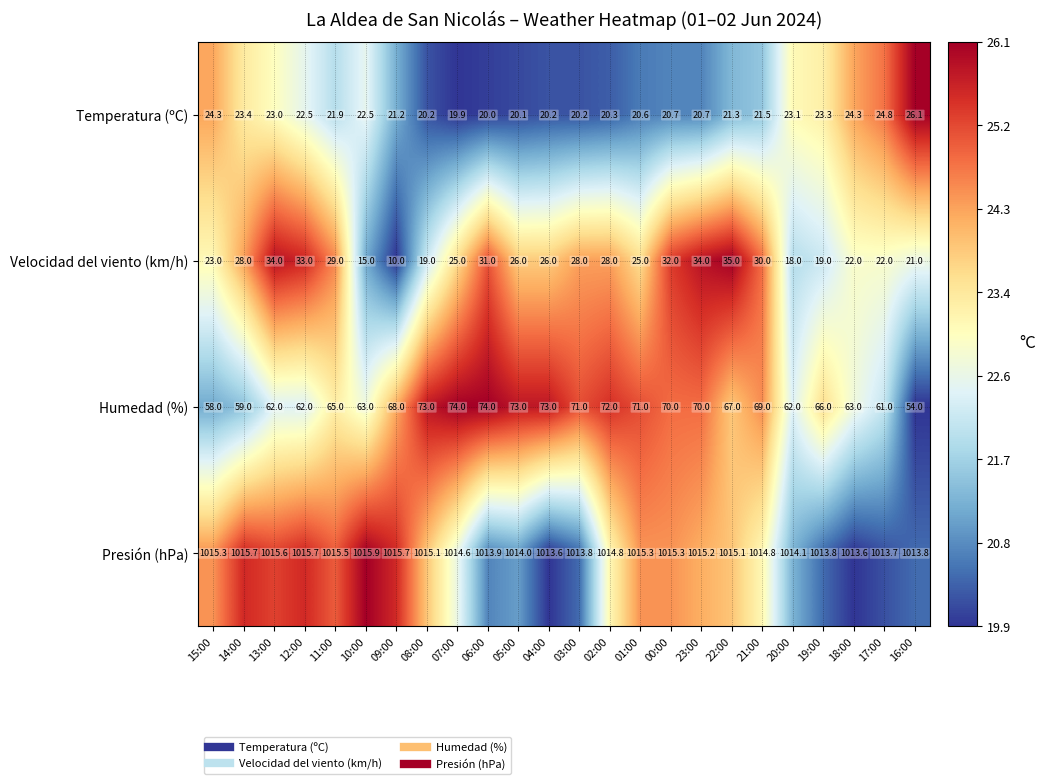

Rank the series at 09:00 from lowest to highest value.

Velocidad del viento (km/h), Temperatura (ºC), Humedad (%), Presión (hPa)